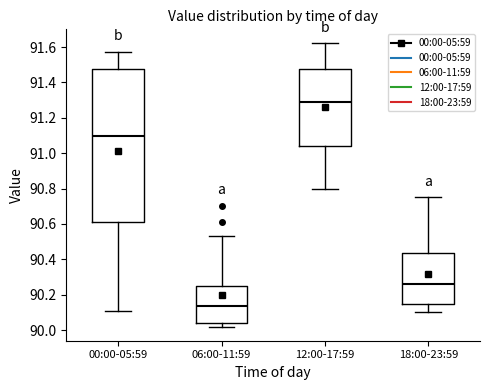

Reading left to right, transcribe this box plot: for each box, give where its median line is, the range the box spans, and where its two whiskers end, as read against the y-axis. The values are not printed on the chart, so give them approximately, as read against the axis.

00:00-05:59: median 91.10, box 90.62 to 91.48, whiskers 90.12 to 91.58
06:00-11:59: median 90.14, box 90.04 to 90.26, whiskers 90.02 to 90.54
12:00-17:59: median 91.30, box 91.04 to 91.48, whiskers 90.80 to 91.62
18:00-23:59: median 90.26, box 90.16 to 90.44, whiskers 90.10 to 90.76